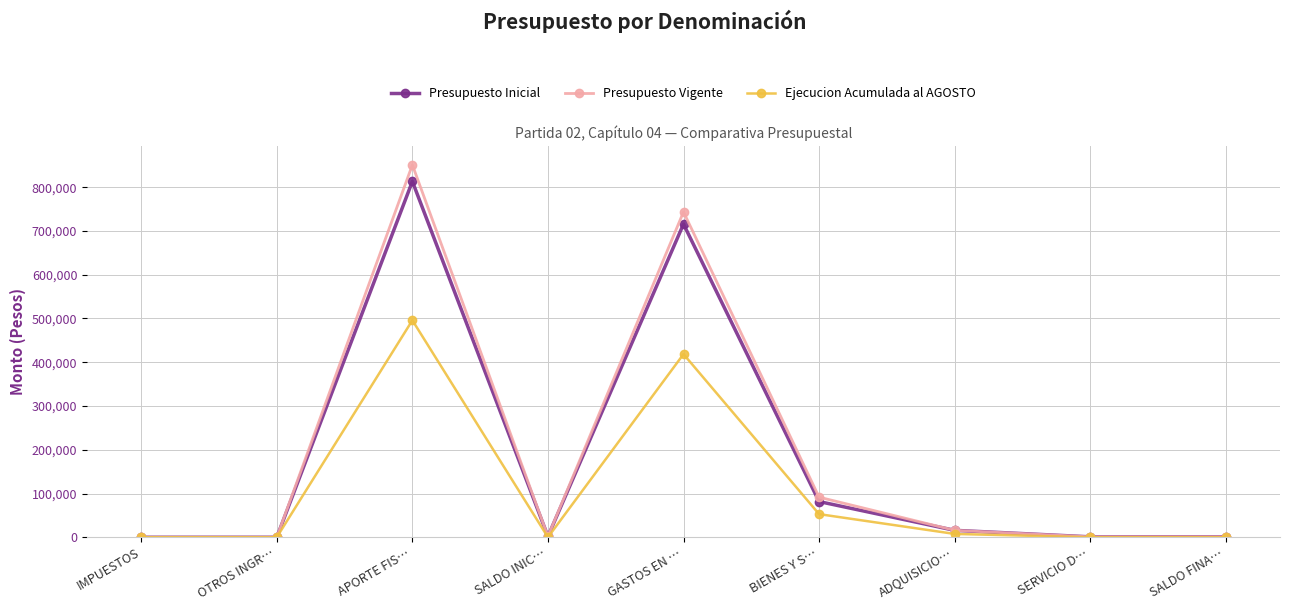

Which category has the highest value in the Presupuesto Inicial series?

APORTE FIS…